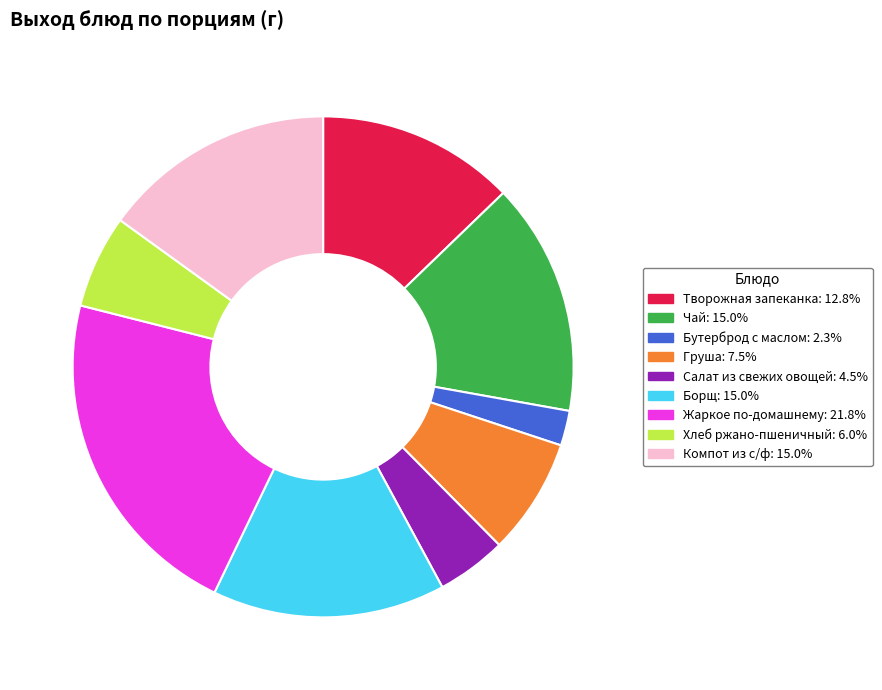

Is there any slice that represents more than half of the pie?

No